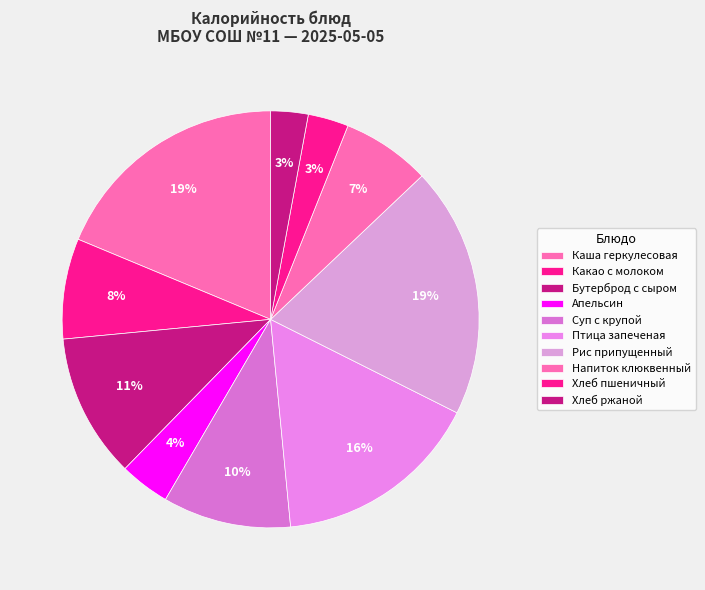

How many segments does this pie chart have?

10